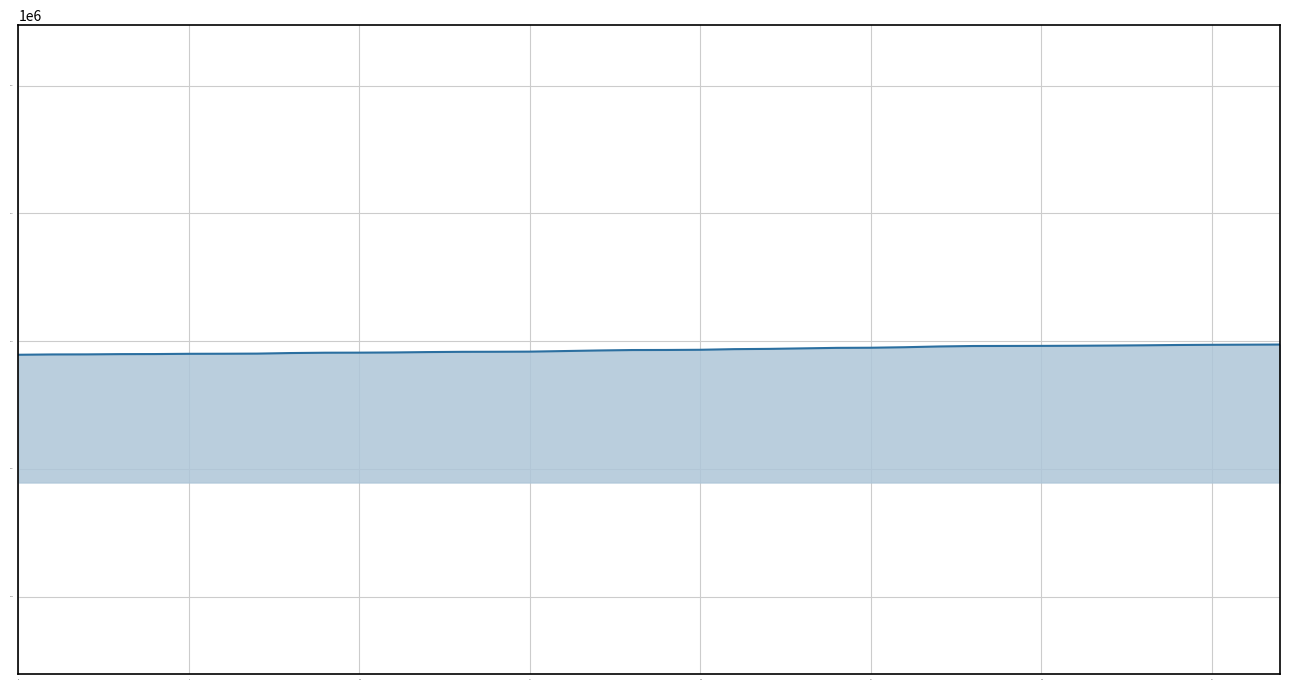

What is the minimum value shown in the chart?

6673787